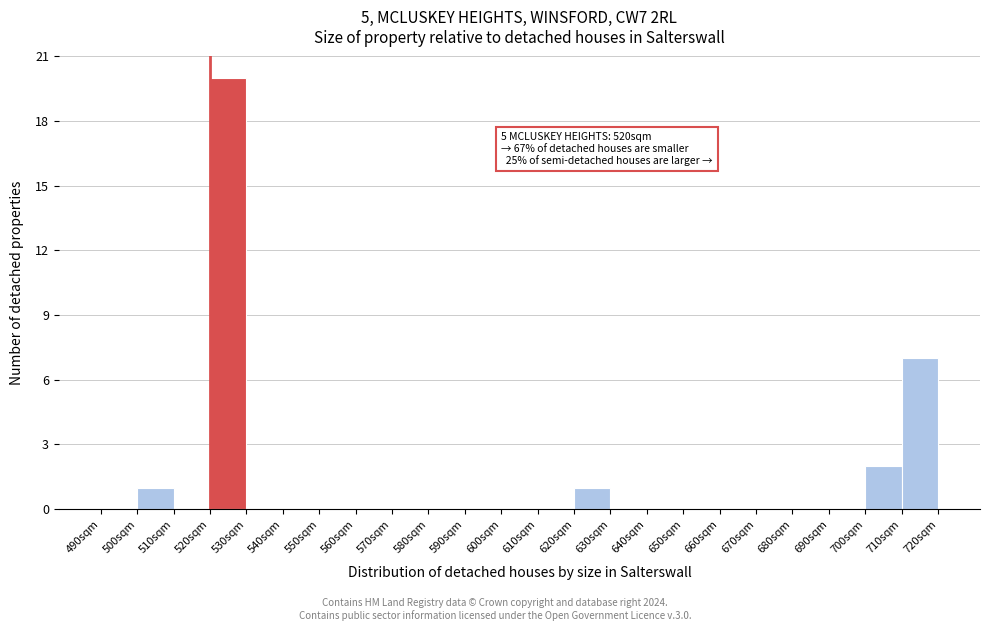

Over which range of the x-axis is the bar tallest?

520 to 530